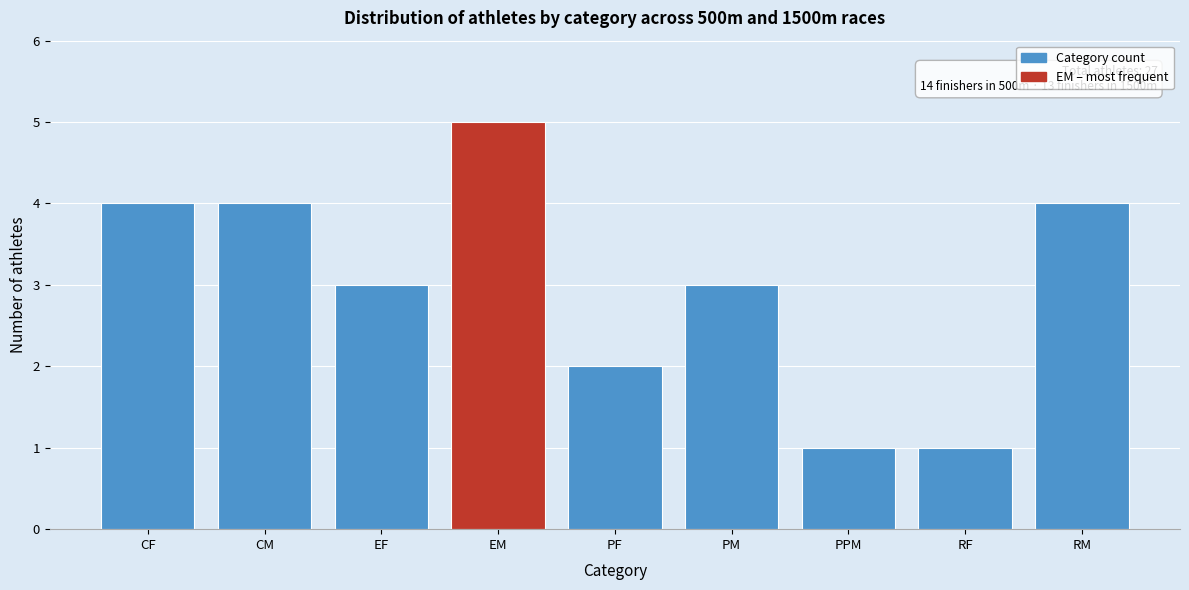

Reading left to right, extract all data points from this chart.

4	4	3	5	2	3	1	1	4